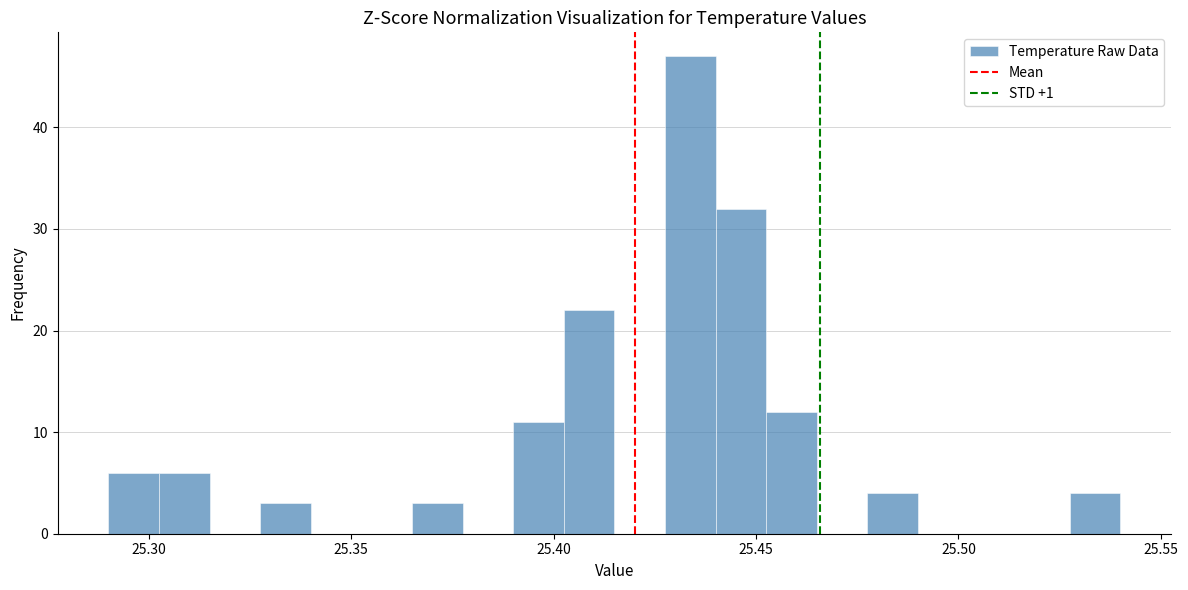

Read against the x-axis, roughly where is the centre of the tallest bar?

25.435